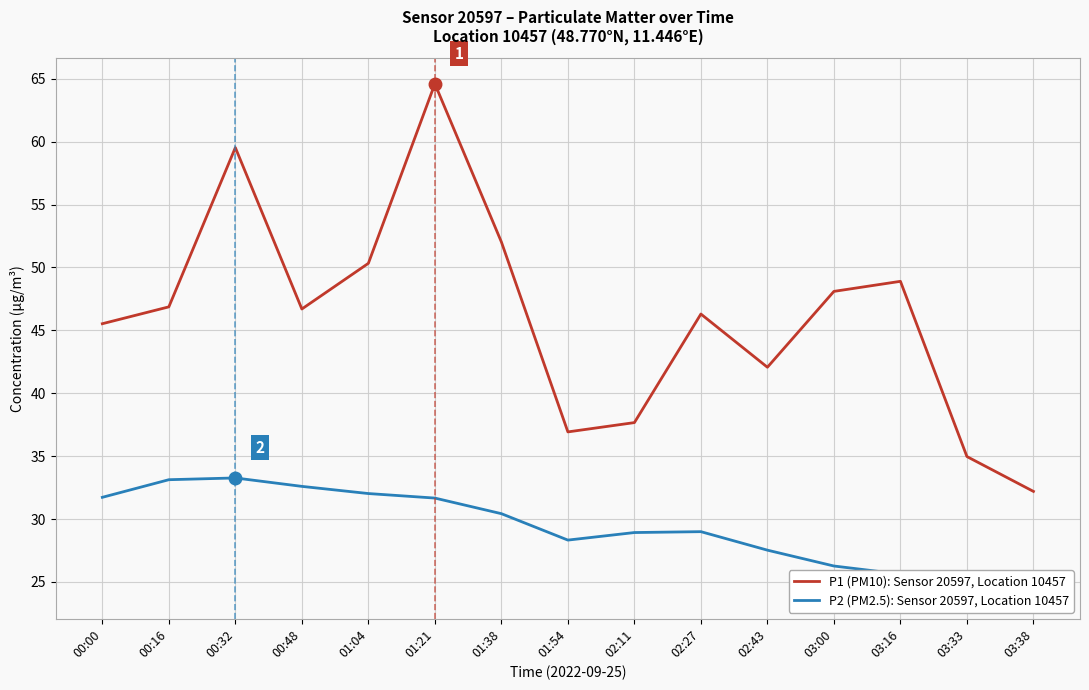

The P1 (PM10): Sensor 20597, Location 10457 series shows 37.7 at 02:11. True or false?

True